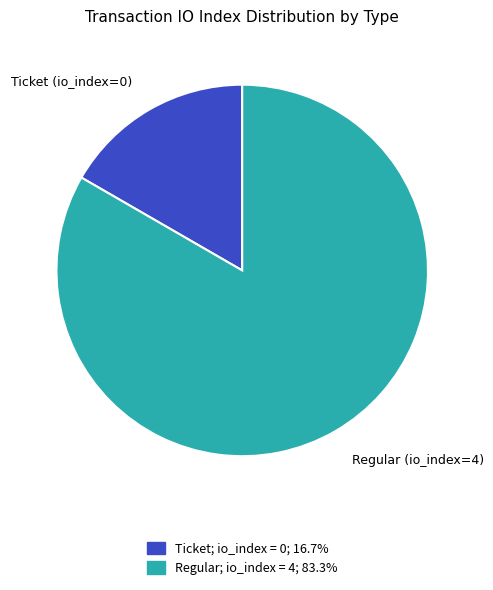

Is there any slice that represents more than half of the pie?

Yes